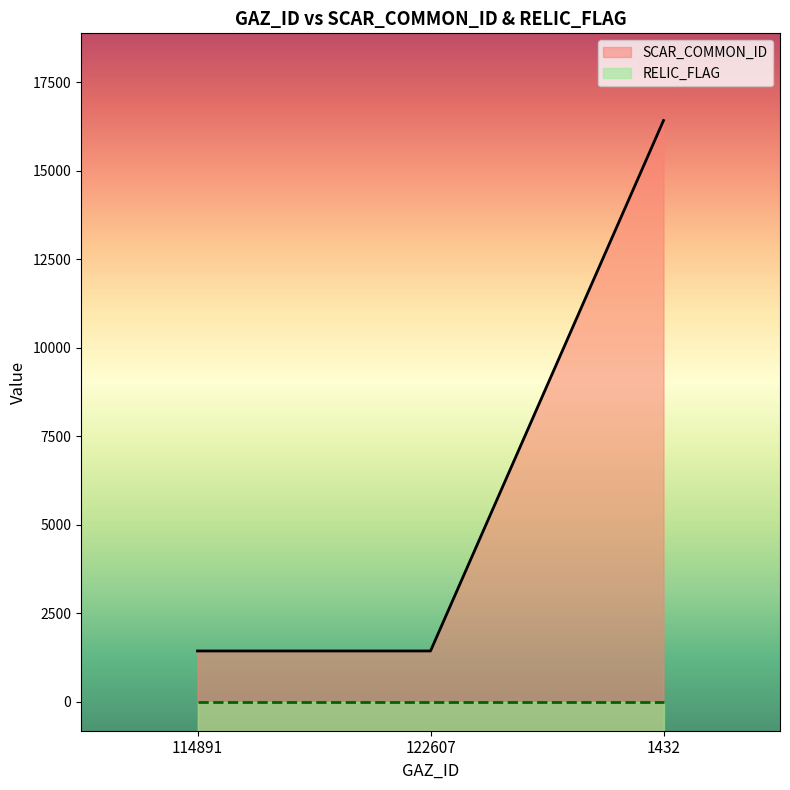

True or false: the data shows 1432 at 122607.

True